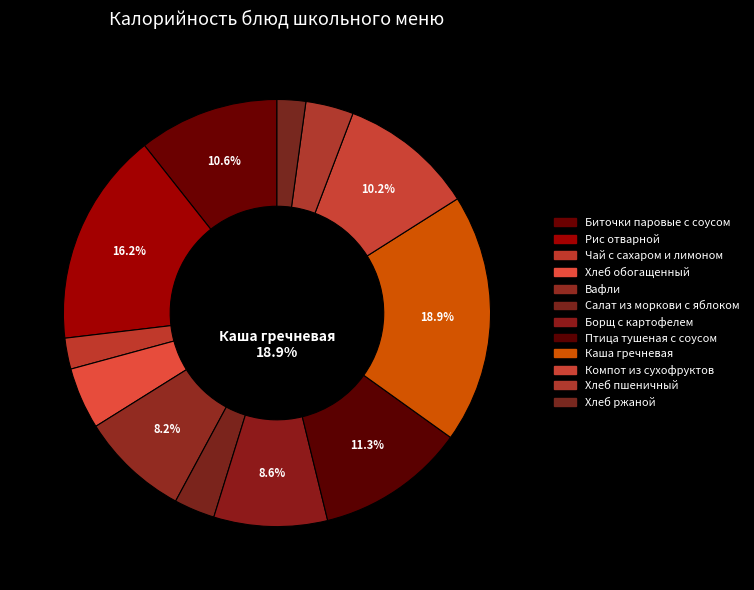

Is Рис отварной the majority of the pie?

No